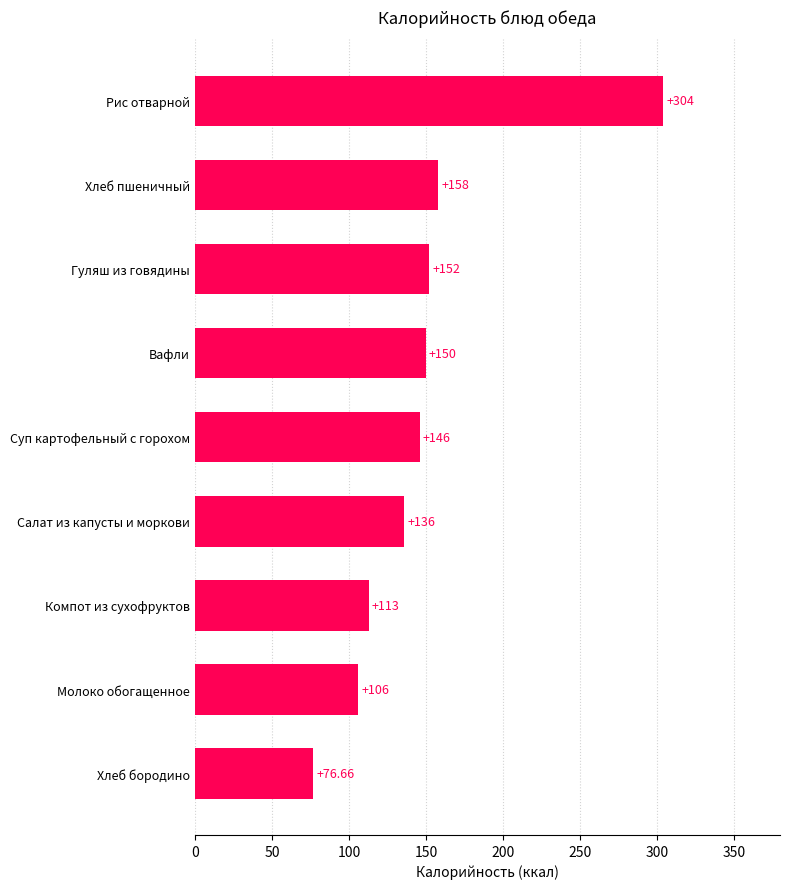

Rank the categories by value from lowest to highest.

Хлеб бородино, Молоко обогащенное, Компот из сухофруктов, Салат из капусты и моркови, Суп картофельный с горохом, Вафли, Гуляш из говядины, Хлеб пшеничный, Рис отварной